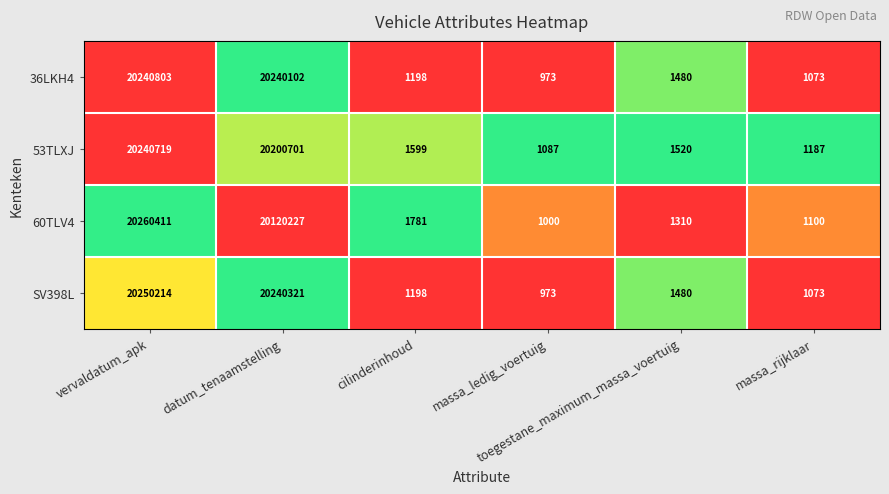

Which series has the largest range (max minus min)?

60TLV4